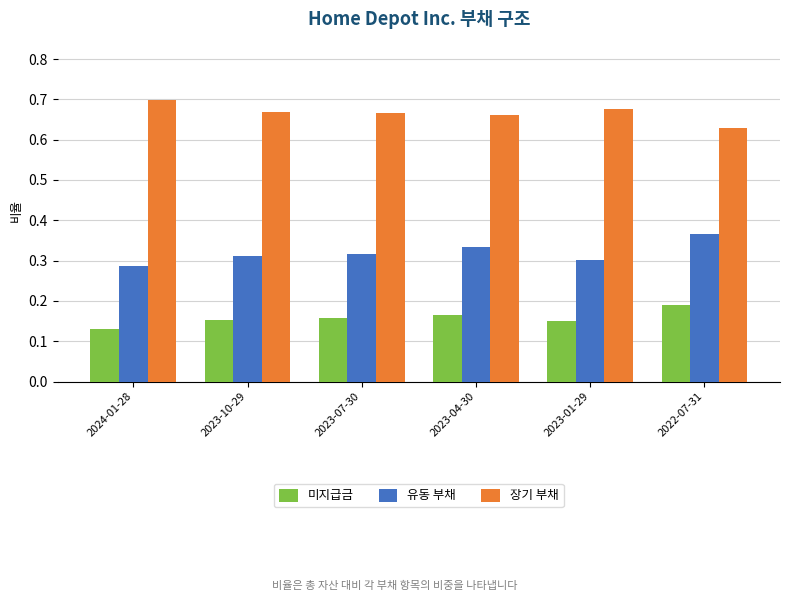

List the series in order of their overall mean, lowest first.

미지급금, 유동 부채, 장기 부채